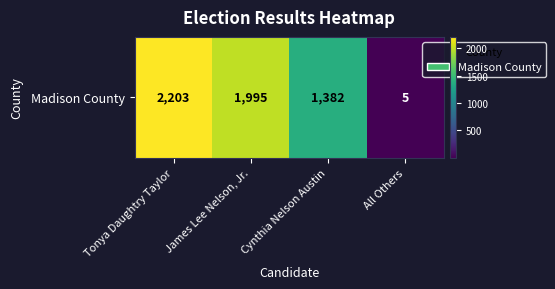

What is the maximum value shown in the chart?

2203